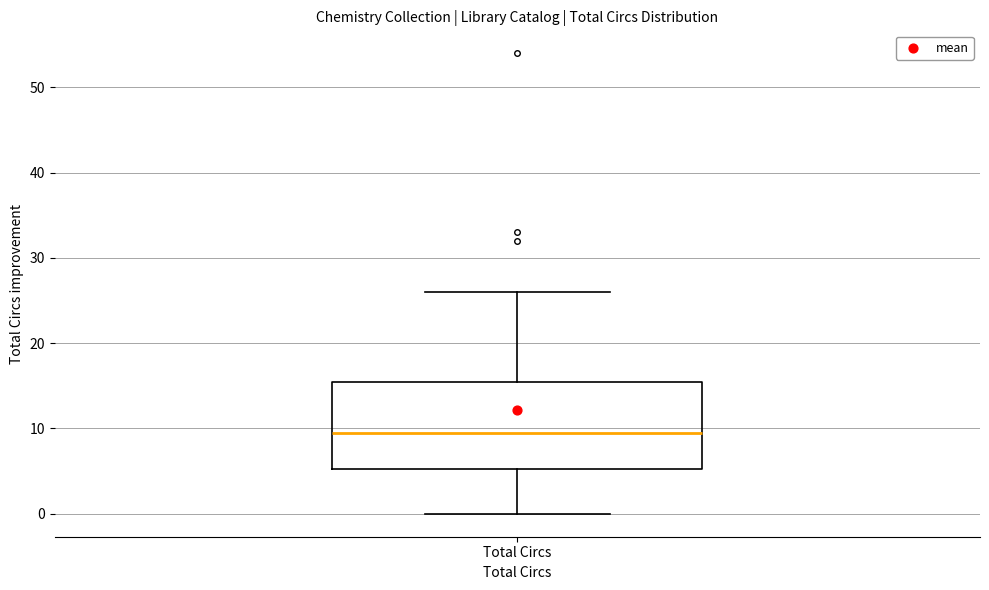

Read this box plot against the y-axis: the position of the median line, the range covered by the box, and the ends of both whiskers. The values are not printed on the chart, so give them approximately, as read against the axis.

median 10, box 5 to 16, whiskers 0 to 26